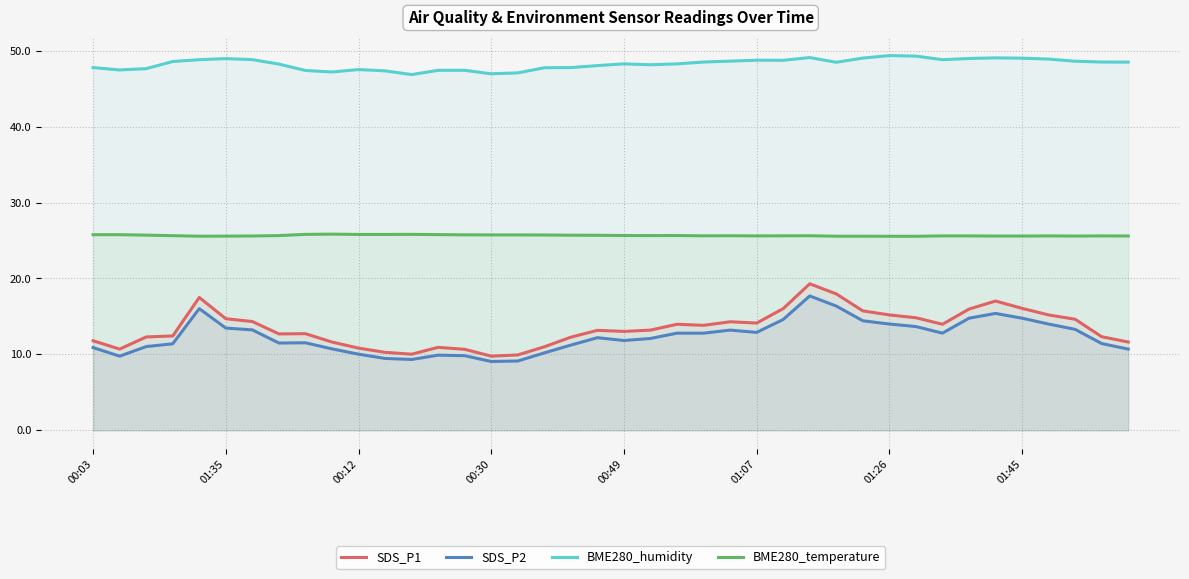

Rank the series by their maximum value, from highest to lowest.

BME280_humidity, BME280_temperature, SDS_P1, SDS_P2